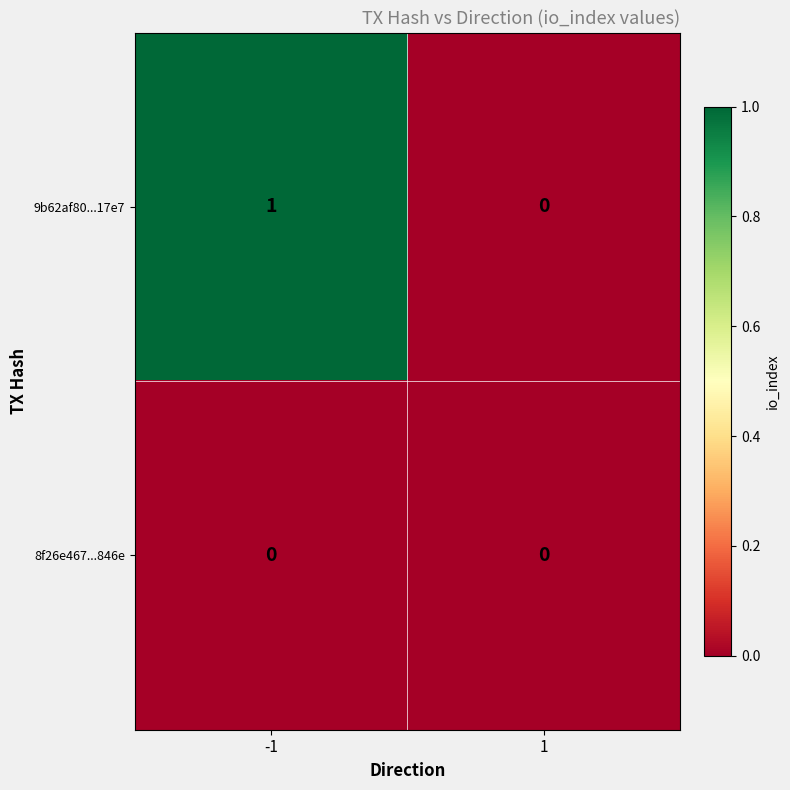

Rank the series by their maximum value, from highest to lowest.

9b62af80...17e7, 8f26e467...846e